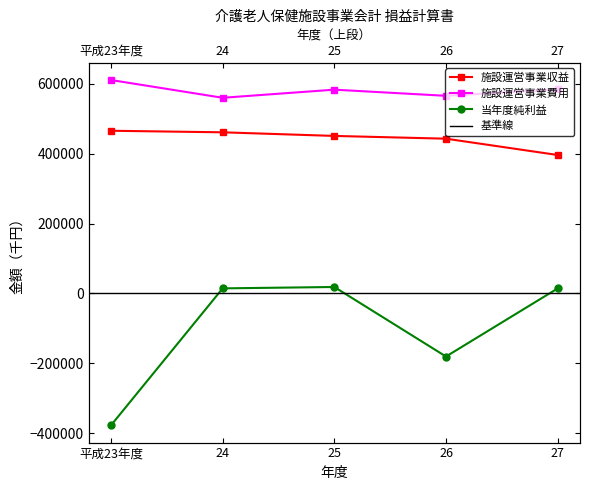

At 27, list the series in order from smallest to largest.

当年度純利益, 施設運営事業収益, 施設運営事業費用